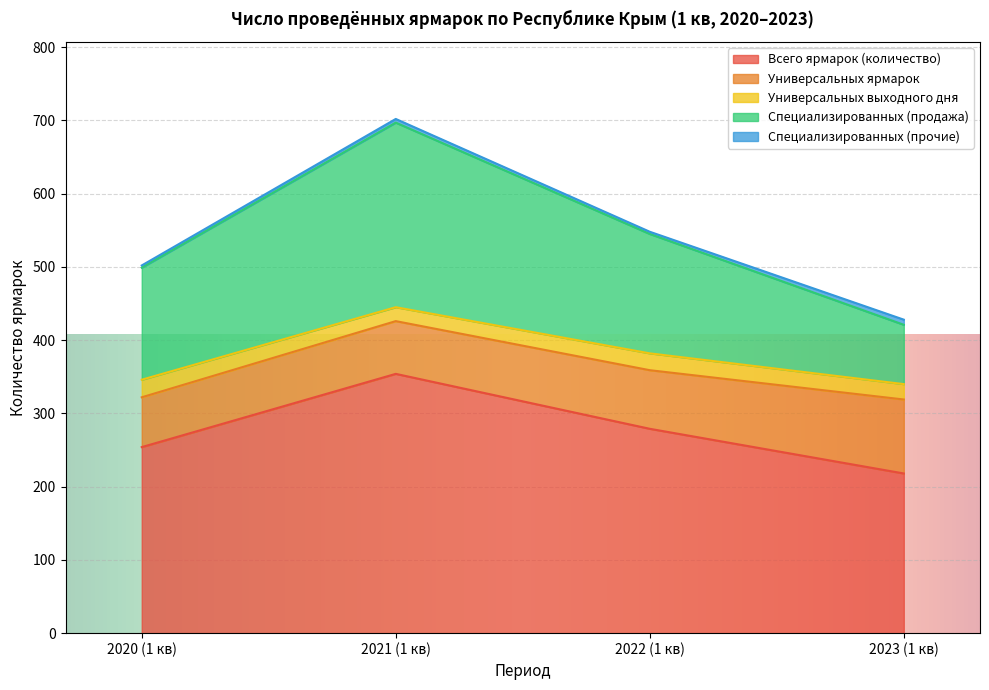

How many data points in Специализированных (продажа) are above 163?

1